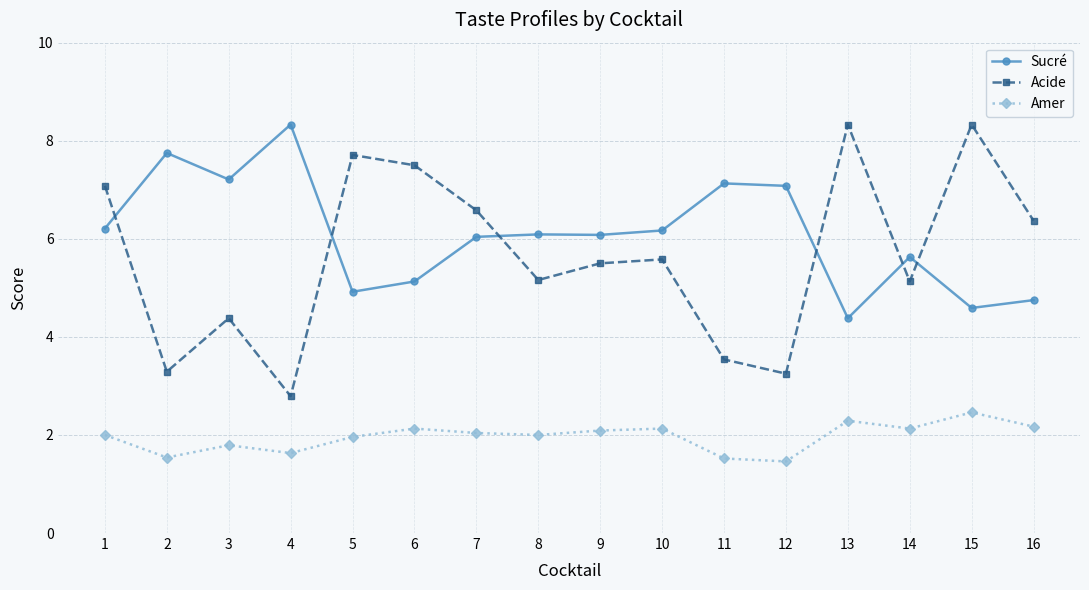

Which series has the largest range (max minus min)?

Acide